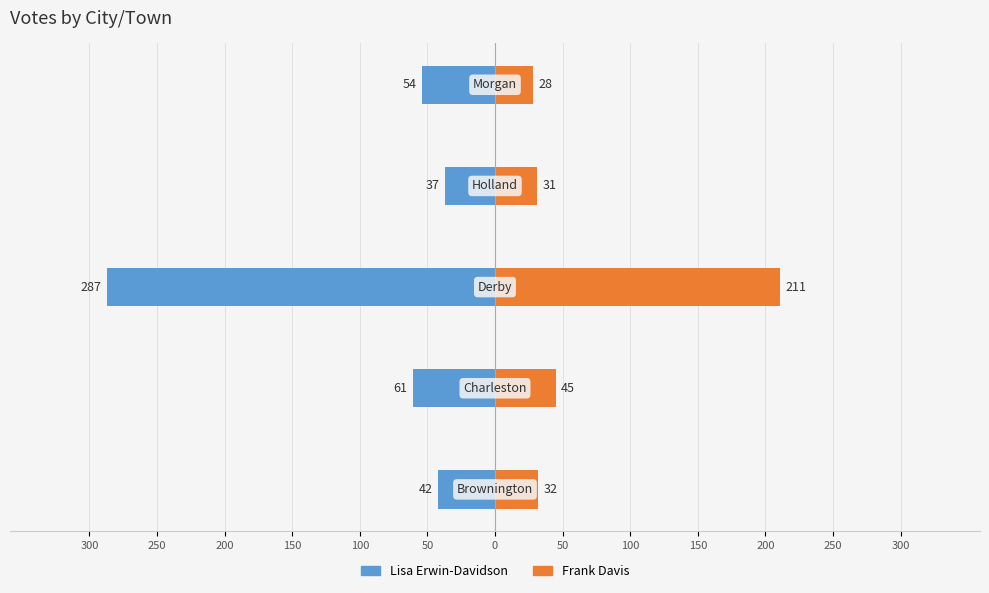

At 100, list the series in order from smallest to largest.

Lisa Erwin-Davidson, Frank Davis